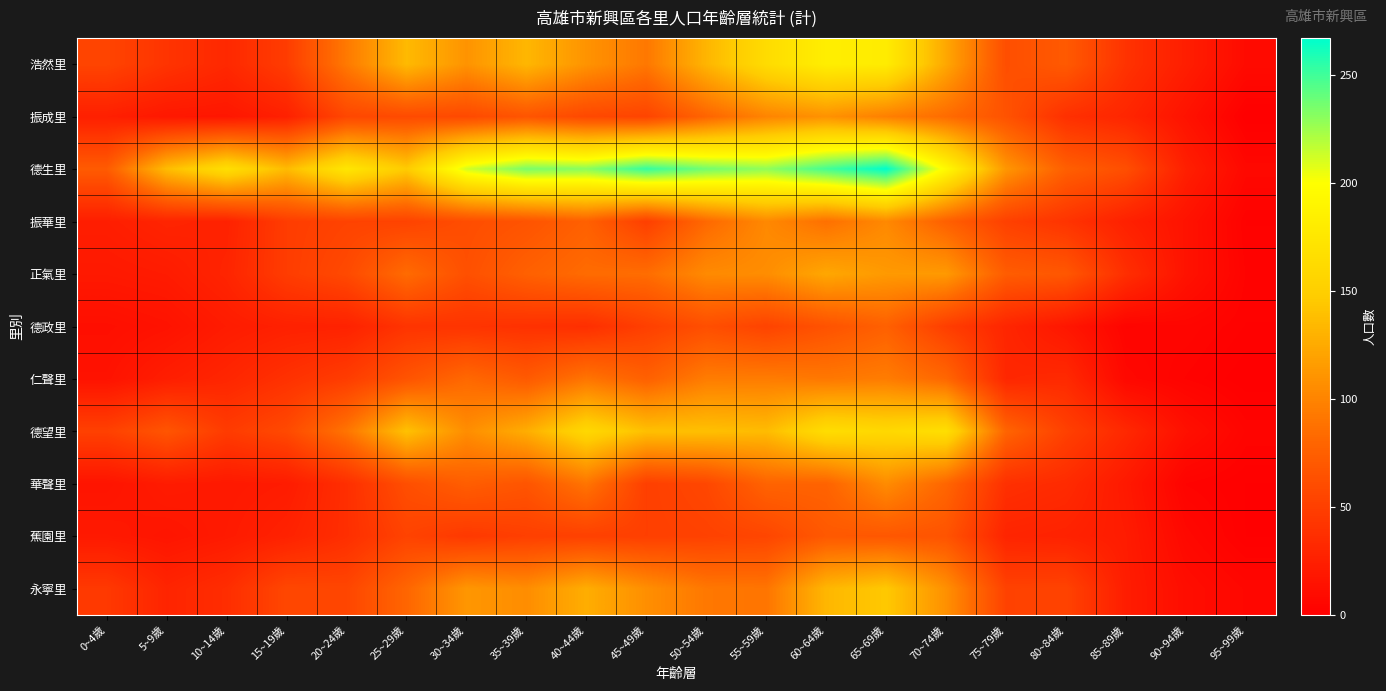

Which series has the largest total across all categories?

德生里